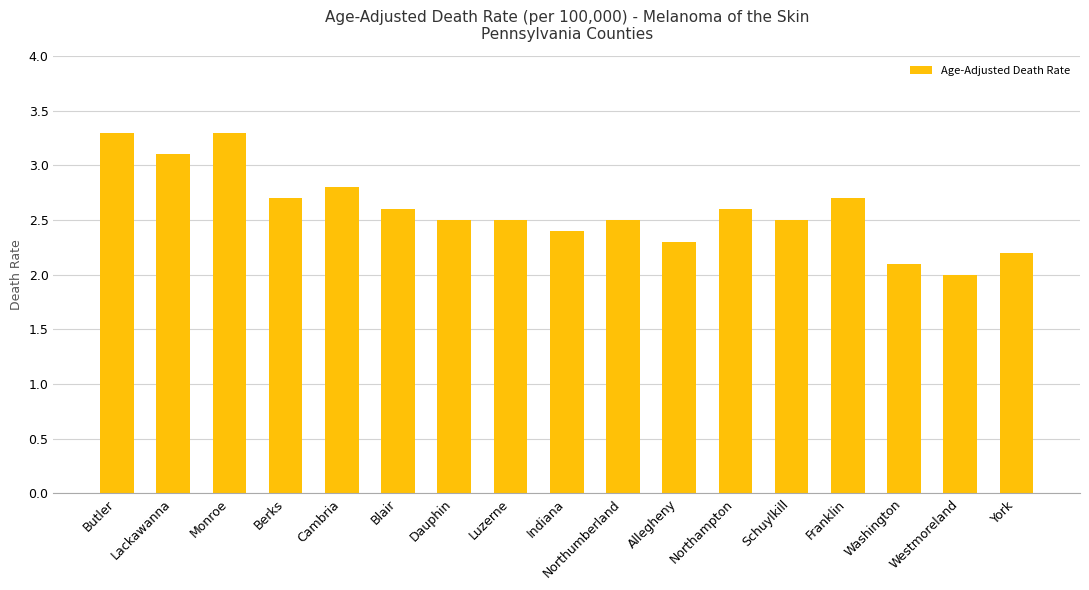

What is the change in value from Butler to Northumberland?

-0.8